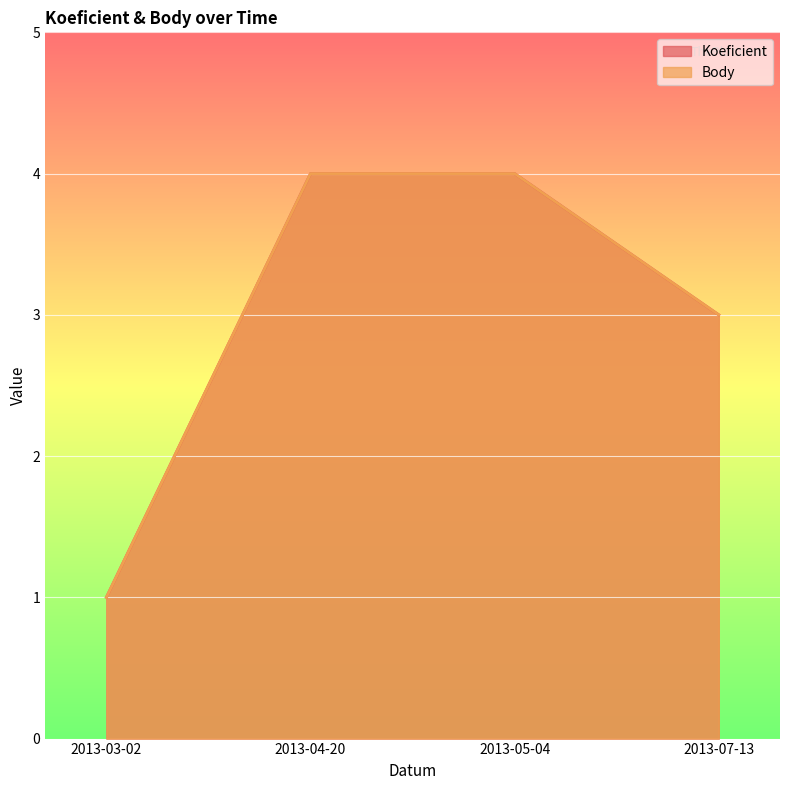

Which series has the widest spread of values?

Koeficient